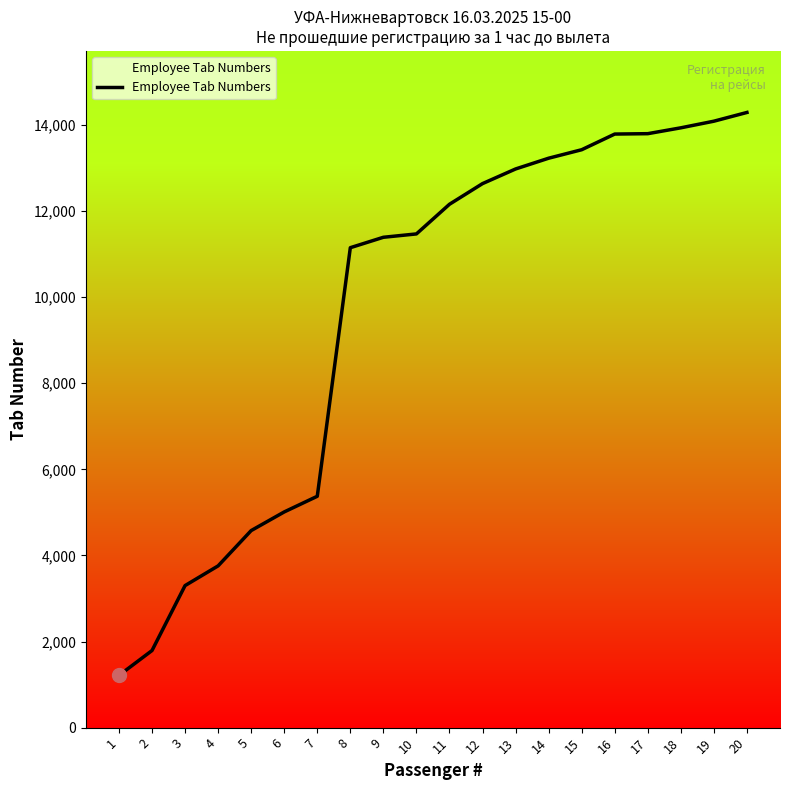

How many distinct data groups are displayed?

1